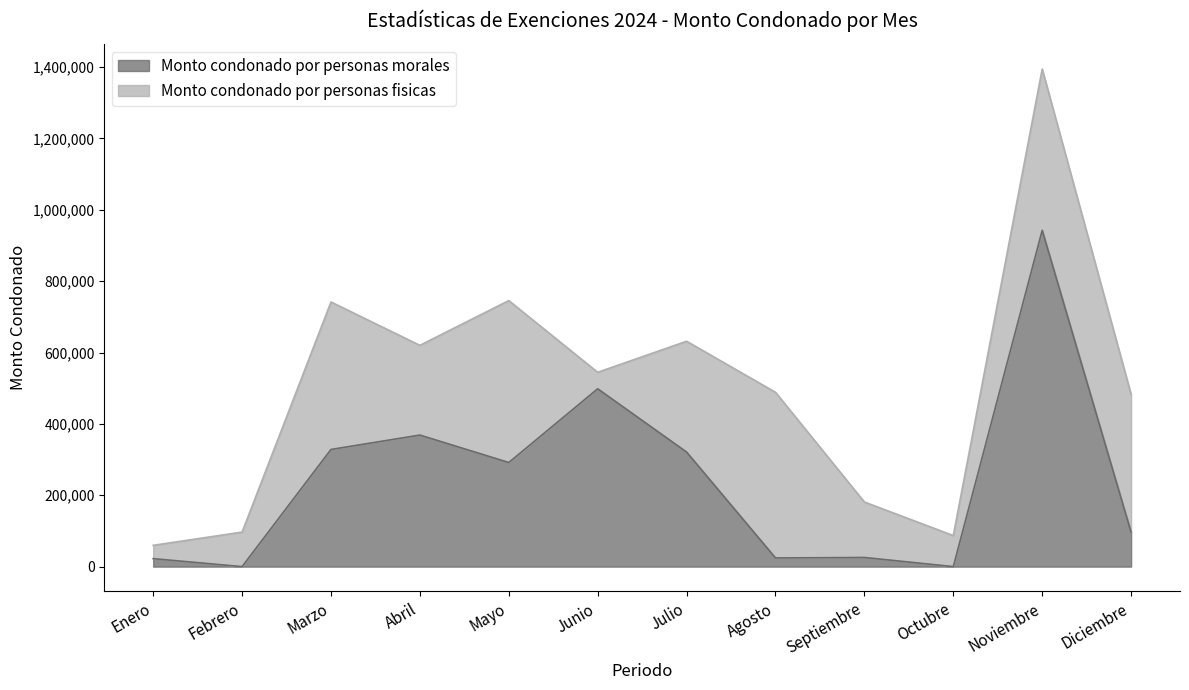

At which label does the data first exceed 291803?

Marzo